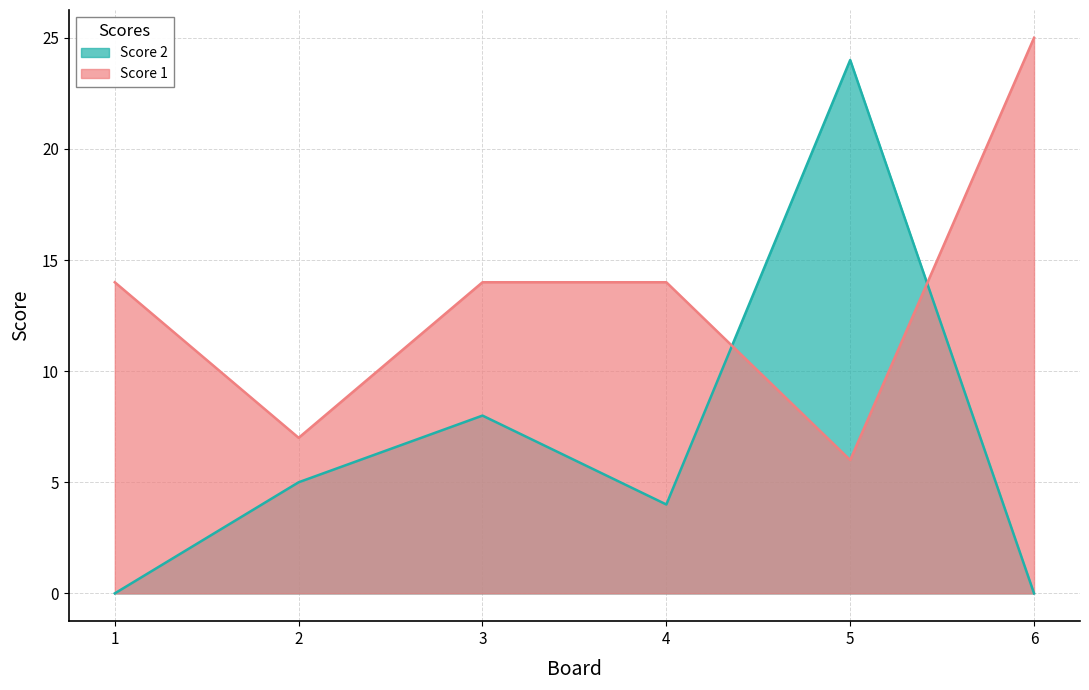

How many lines are shown in the chart?

2